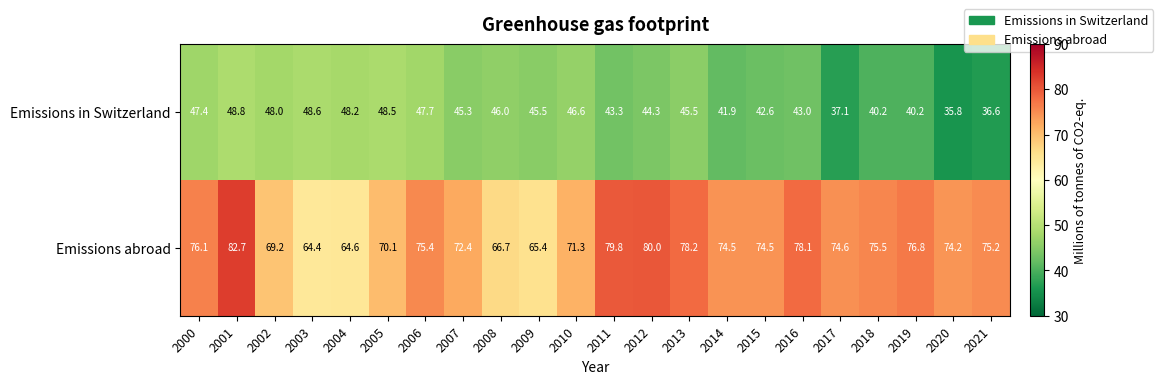

Count the number of categories in the chart.

22